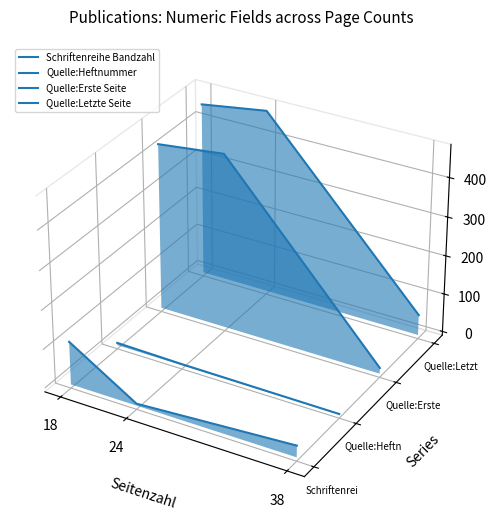

Which series has the widest spread of values?

Quelle:Erste Seite